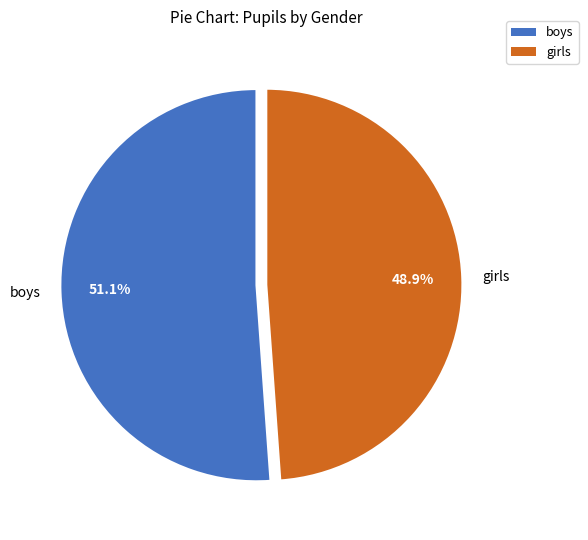

How many slices are in this pie chart?

2